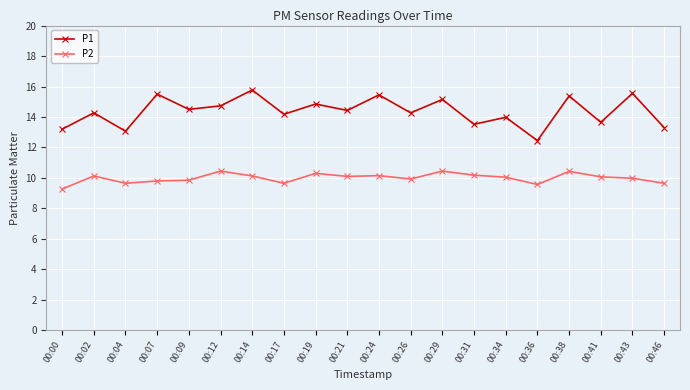

At 00:21, list the series in order from largest to smallest.

P1, P2